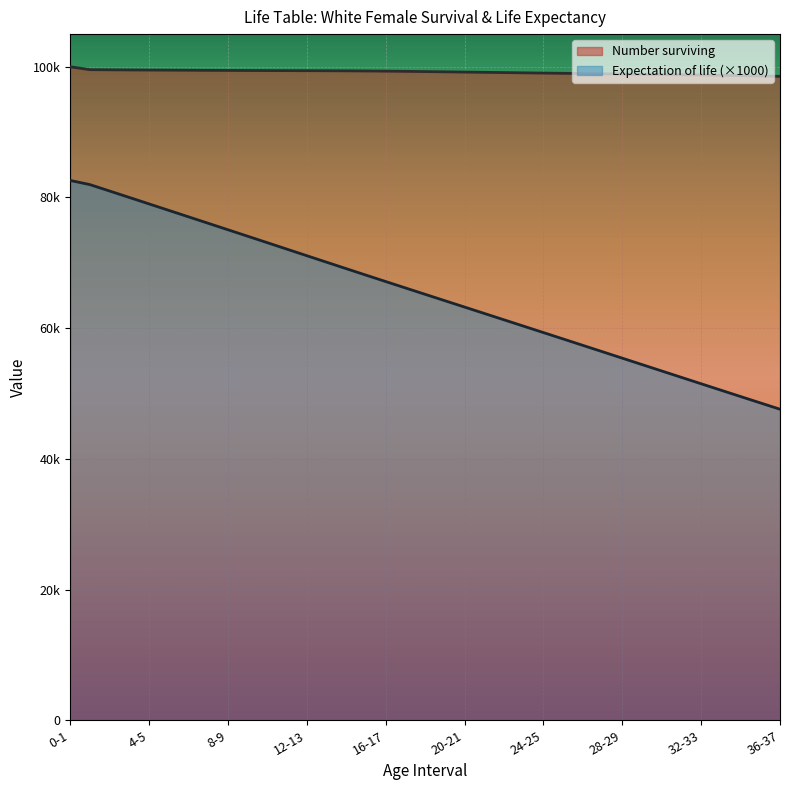

Which label corresponds to the largest value in the chart?

0-1